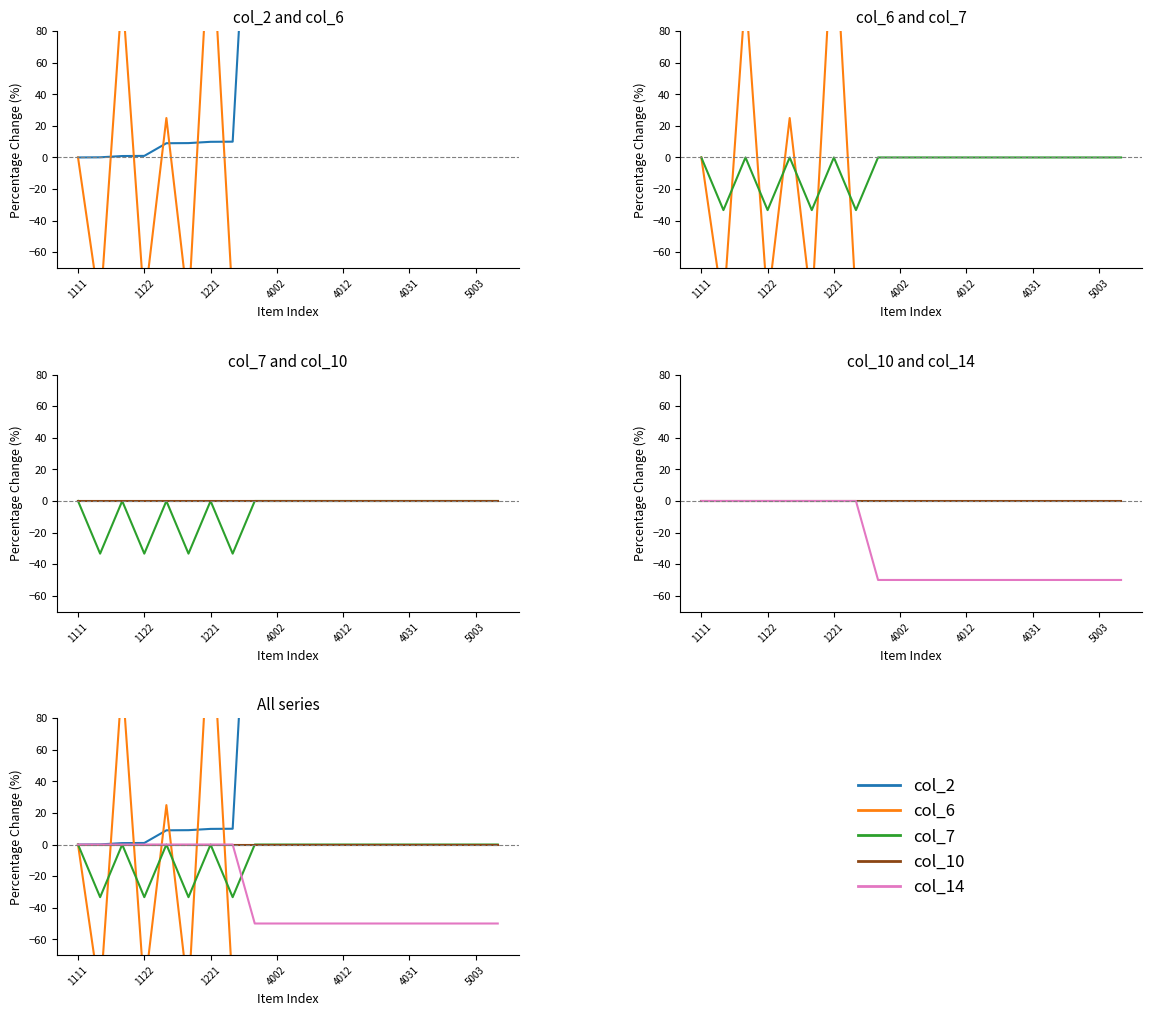

At which label does col_14 reach its minimum?

8